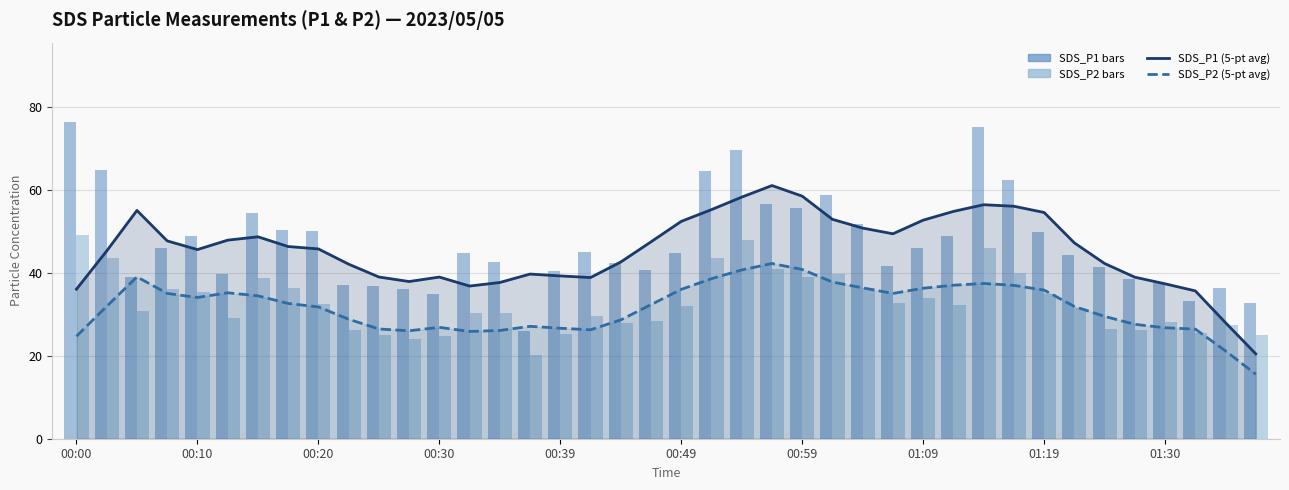

Count the number of categories in the chart.

40